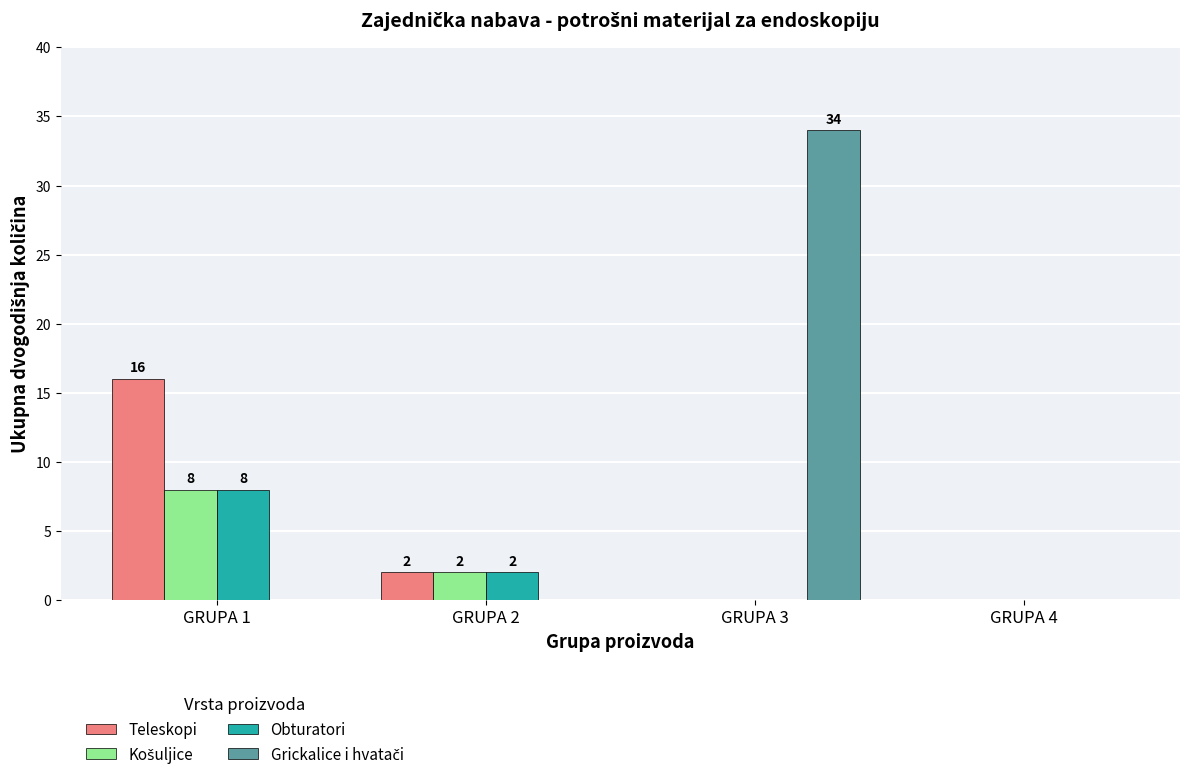

Between GRUPA 1 and GRUPA 4, which series saw the biggest shift?

Teleskopi